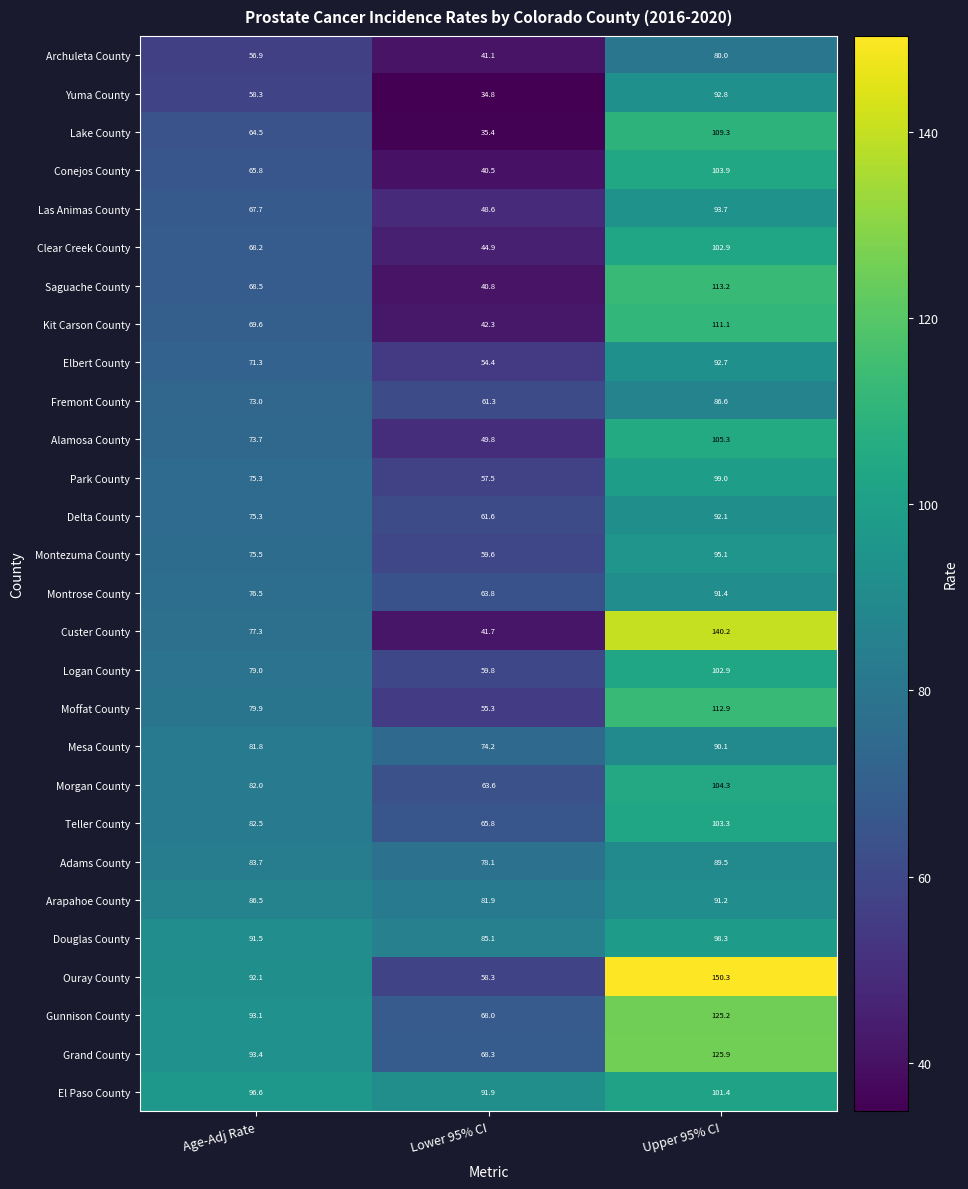

Is it true that Las Animas County equals 67.7 at Age-Adj Rate?

True